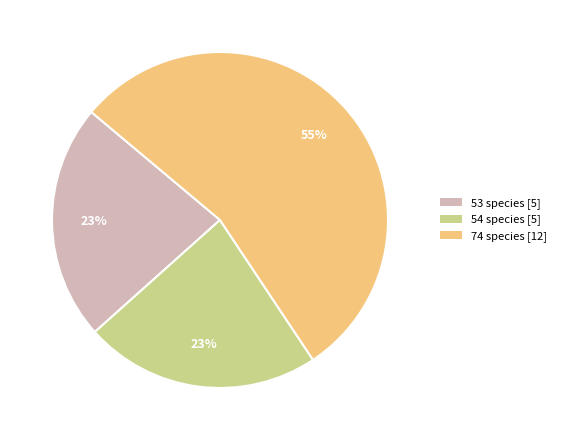

How many slices are in this pie chart?

3